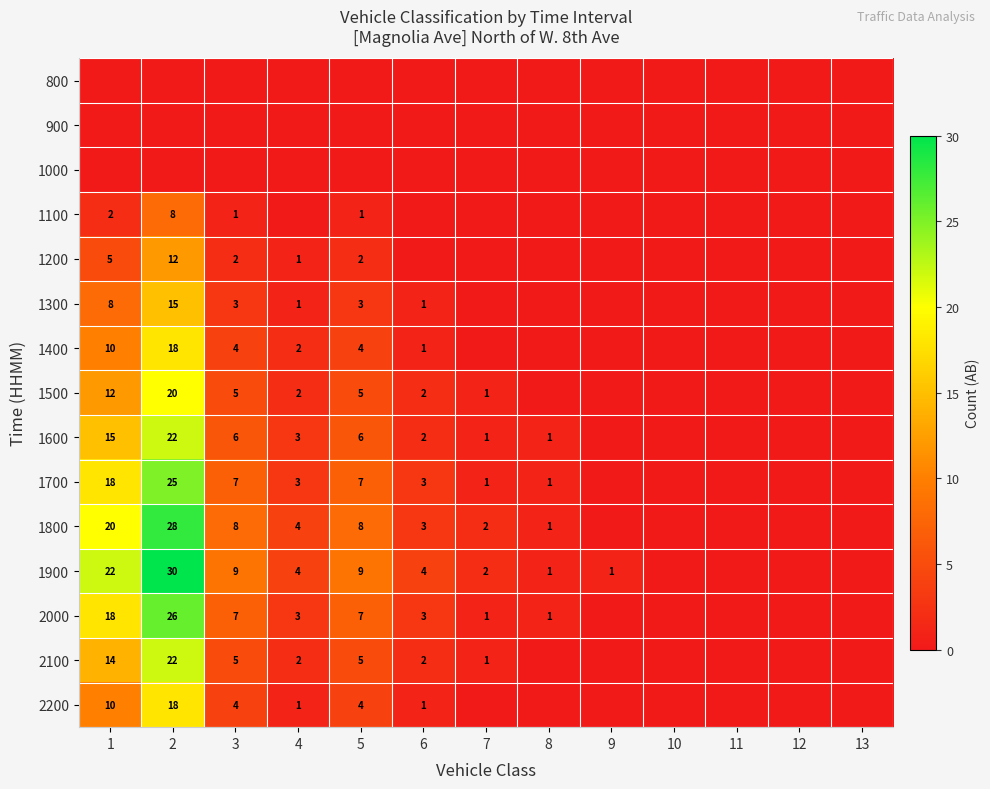

The value of 1500 at 2 is 7. True or false?

False